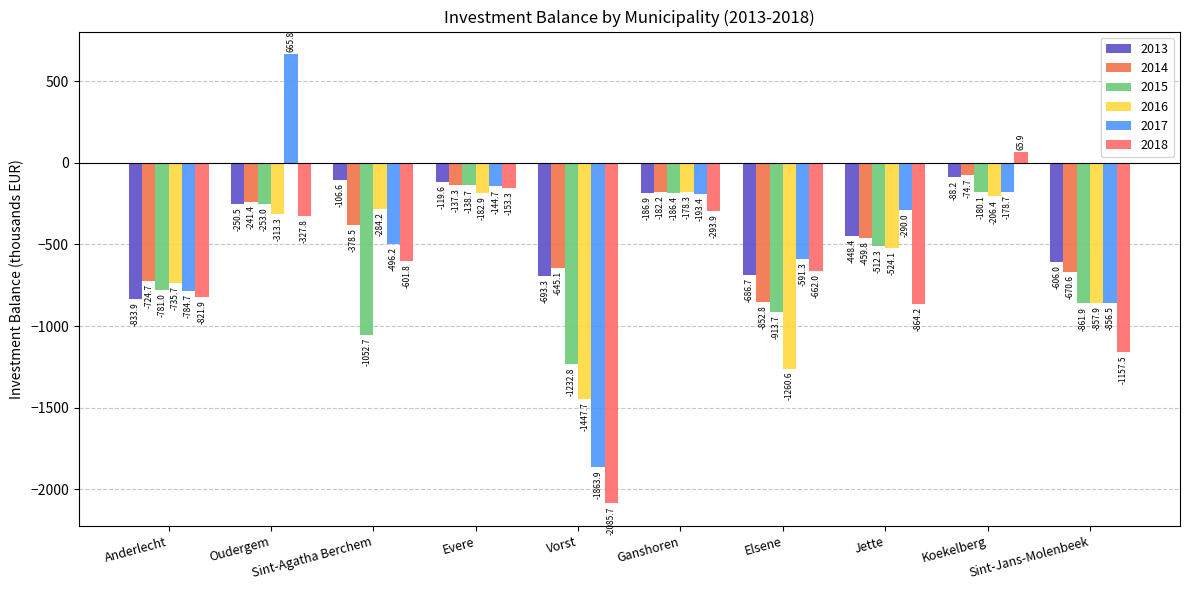

Reading left to right, what are all the values shown in this chart?

2013: Anderlecht=-833.9	Oudergem=-250.5	Sint-Agatha Berchem=-106.6	Evere=-119.6	Vorst=-693.3	Ganshoren=-186.9	Elsene=-686.7	Jette=-448.4	Koekelberg=-88.2	Sint-Jans-Molenbeek=-606.0
2014: Anderlecht=-724.7	Oudergem=-241.4	Sint-Agatha Berchem=-378.5	Evere=-137.3	Vorst=-645.1	Ganshoren=-182.2	Elsene=-852.8	Jette=-459.8	Koekelberg=-74.7	Sint-Jans-Molenbeek=-670.6
2015: Anderlecht=-781.0	Oudergem=-253.0	Sint-Agatha Berchem=-1052.7	Evere=-138.7	Vorst=-1232.8	Ganshoren=-186.4	Elsene=-913.7	Jette=-512.3	Koekelberg=-180.1	Sint-Jans-Molenbeek=-861.9
2016: Anderlecht=-735.7	Oudergem=-313.3	Sint-Agatha Berchem=-284.2	Evere=-182.9	Vorst=-1447.7	Ganshoren=-178.3	Elsene=-1260.6	Jette=-524.1	Koekelberg=-206.4	Sint-Jans-Molenbeek=-857.9
2017: Anderlecht=-784.7	Oudergem=665.8	Sint-Agatha Berchem=-496.2	Evere=-144.7	Vorst=-1863.9	Ganshoren=-193.4	Elsene=-591.3	Jette=-290.0	Koekelberg=-178.7	Sint-Jans-Molenbeek=-856.5
2018: Anderlecht=-821.9	Oudergem=-327.8	Sint-Agatha Berchem=-601.8	Evere=-153.3	Vorst=-2085.7	Ganshoren=-293.9	Elsene=-662.0	Jette=-864.2	Koekelberg=65.9	Sint-Jans-Molenbeek=-1157.5